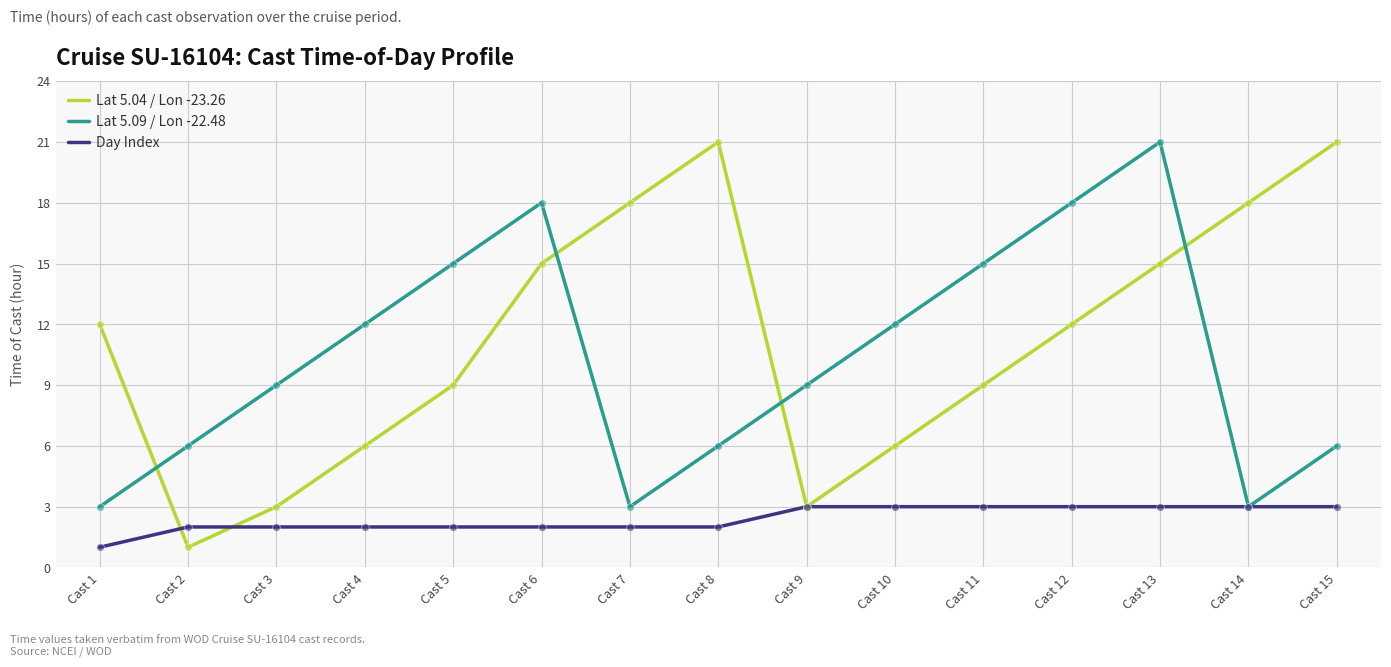

Which series has the largest range (max minus min)?

Lat 5.04 / Lon -23.26